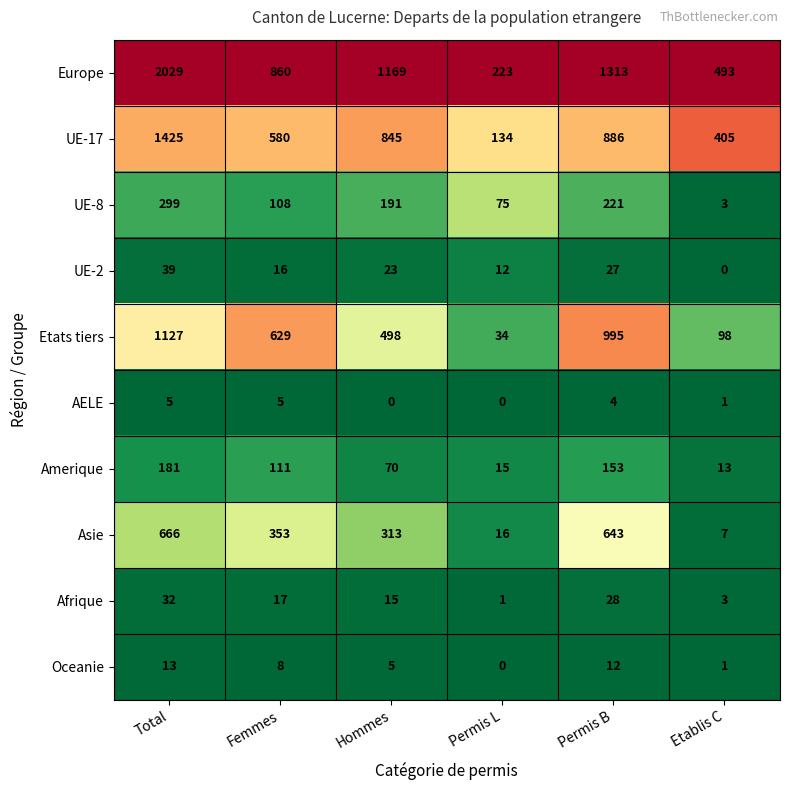

Rank the series by their maximum value, from lowest to highest.

AELE, Oceanie, Afrique, UE-2, Amerique, UE-8, Asie, Etats tiers, UE-17, Europe